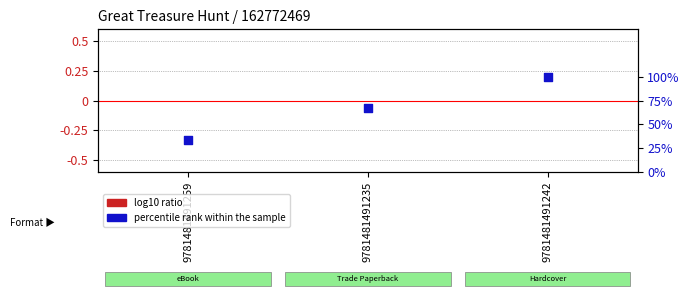

Which series contains the highest Y value?

percentile rank within the sample